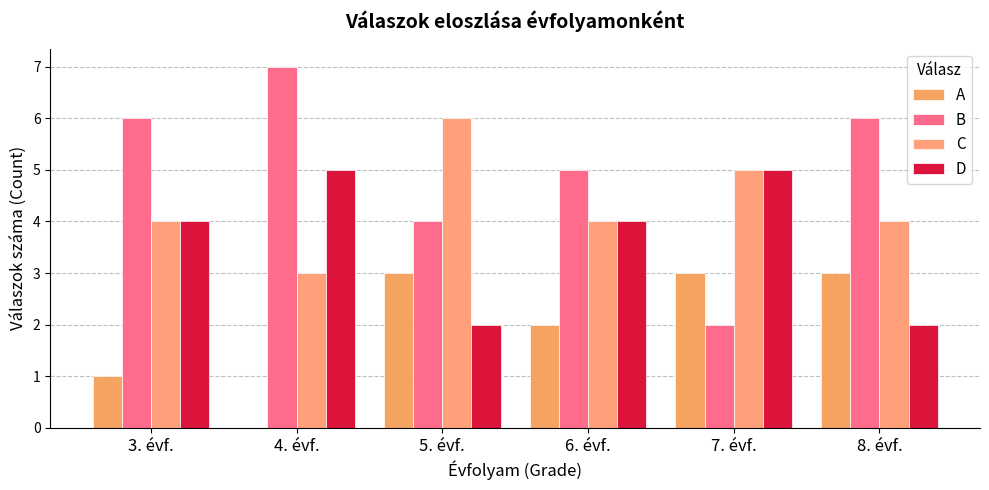

What position from the right is 3. évf.?

6